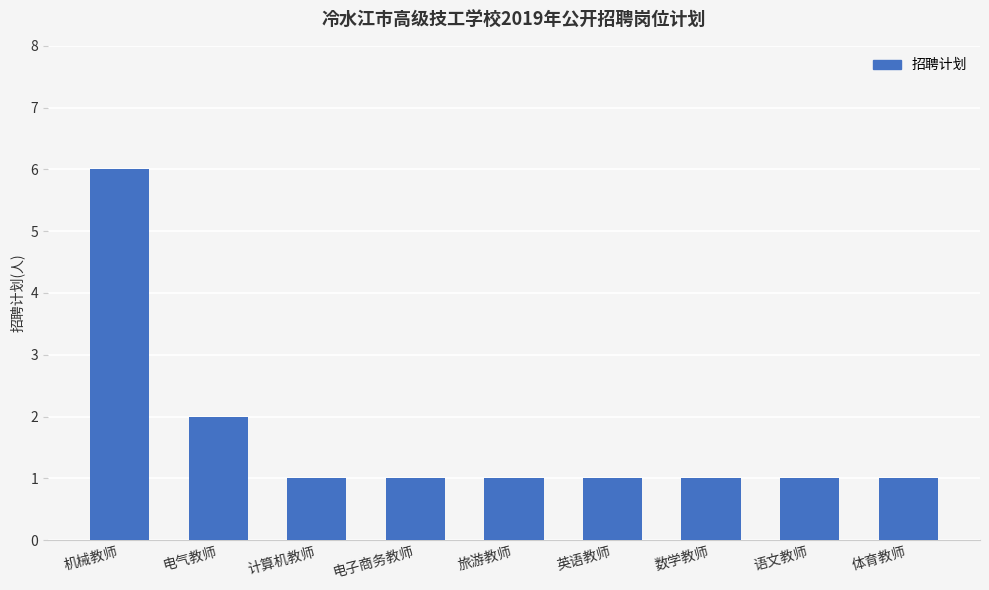

What is the label of the 3rd bar from the left?

计算机教师